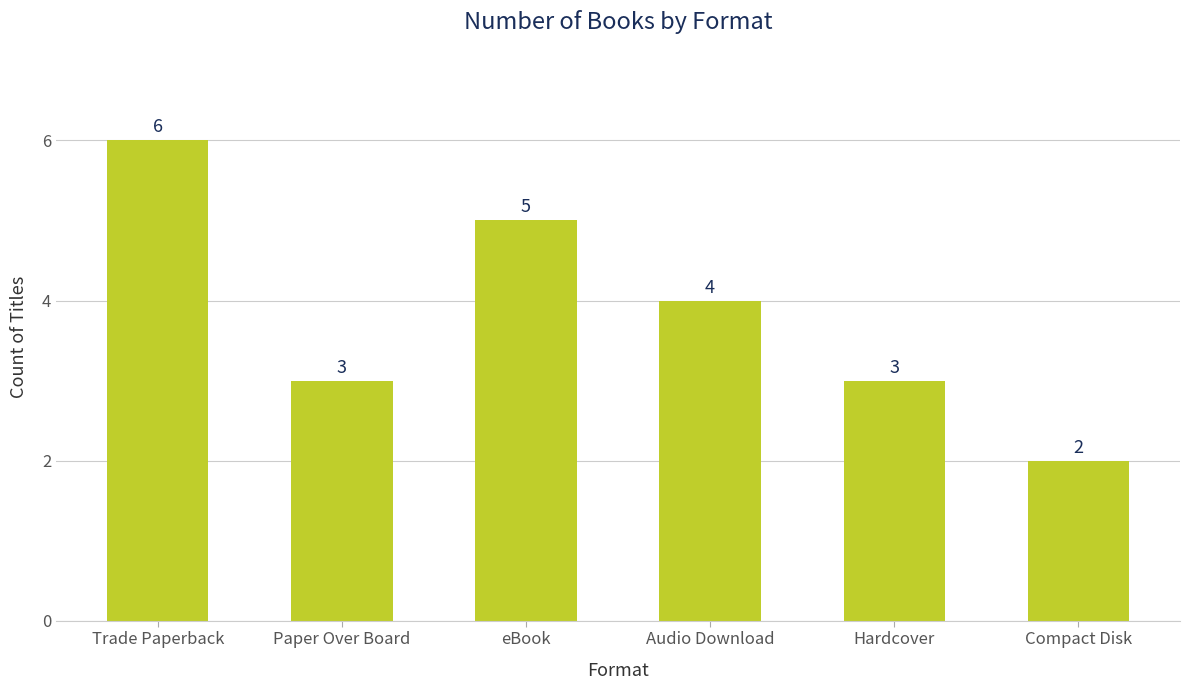

What is the difference between the maximum and second lowest values?

3